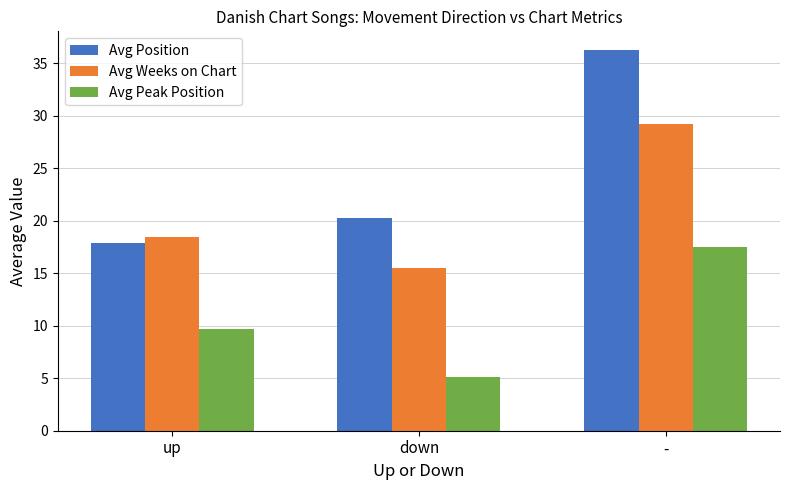

At which label is Avg Position closest to 27?

down